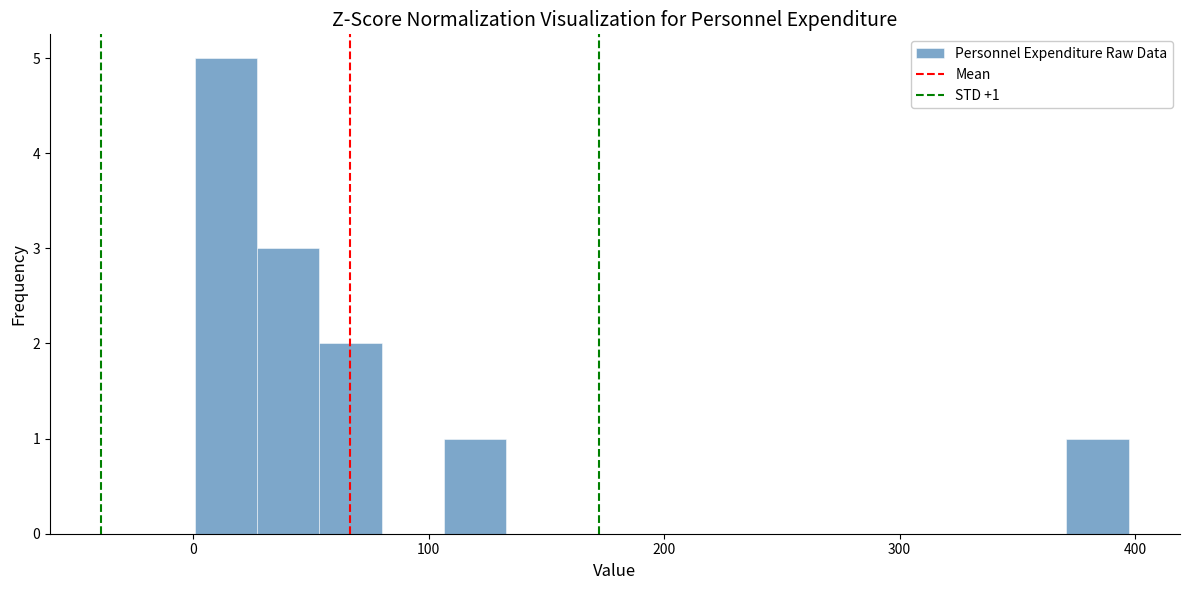

Around what value on the x-axis is the tallest bar? Give the approximate position of its centre, as read against the axis.

10